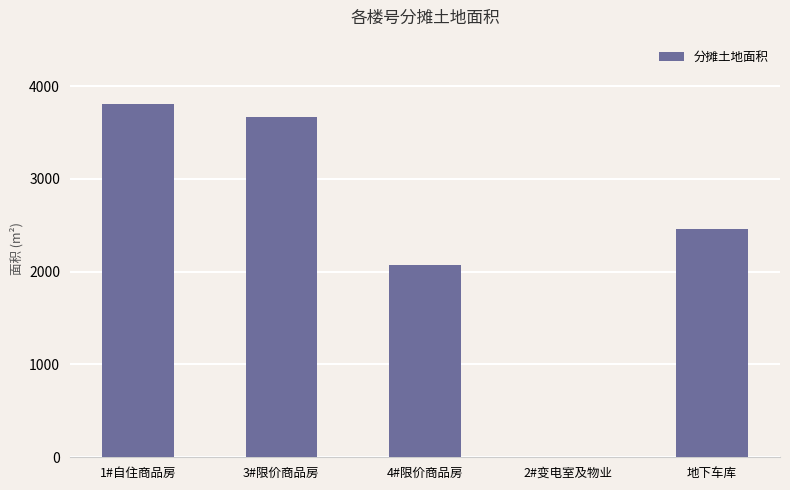

Is it true that the value at 1#自住商品房 is 2598.3?

False